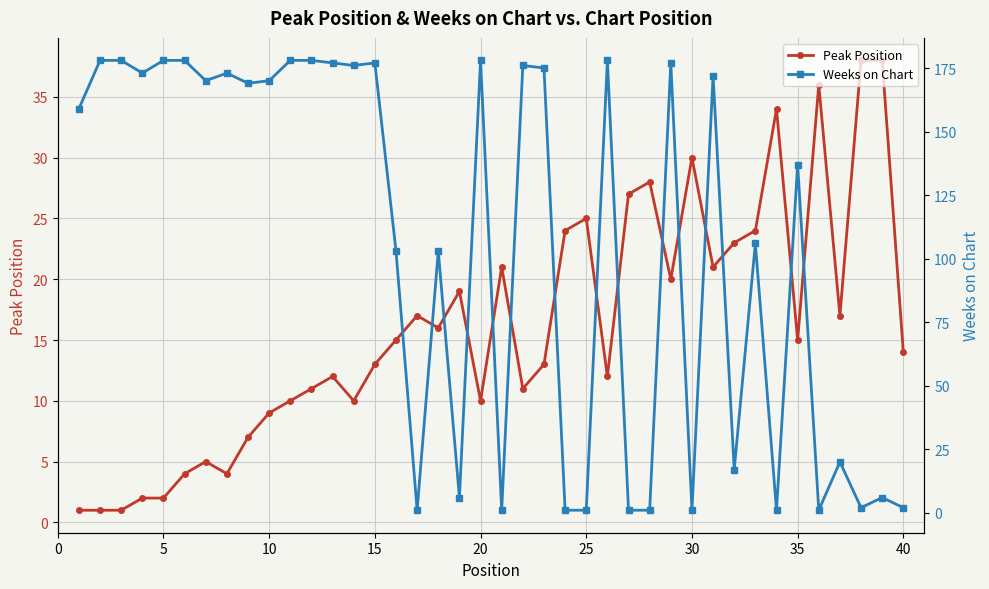

What is the difference between the Peak Position values at 20 and 35?

5